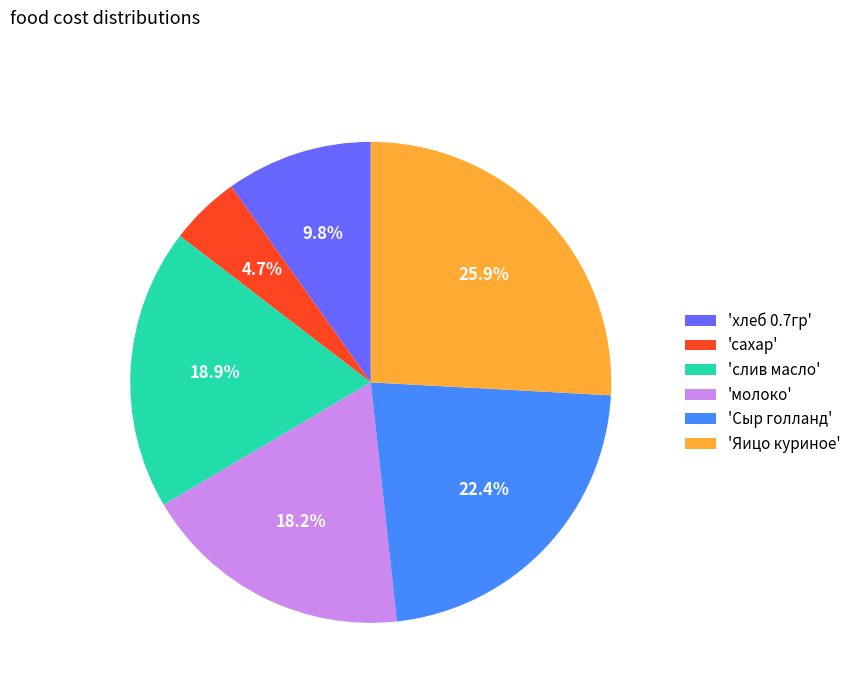

Which category has the biggest portion of the pie?

'Яицо куриное'